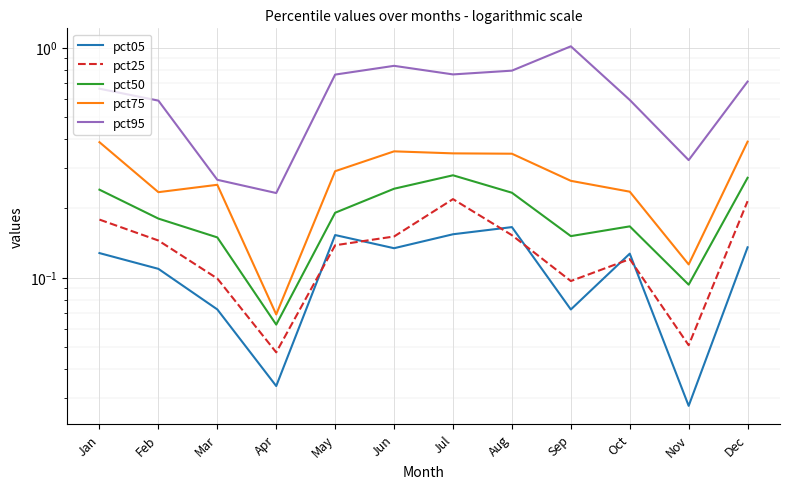

Which series has the largest total across all categories?

pct95